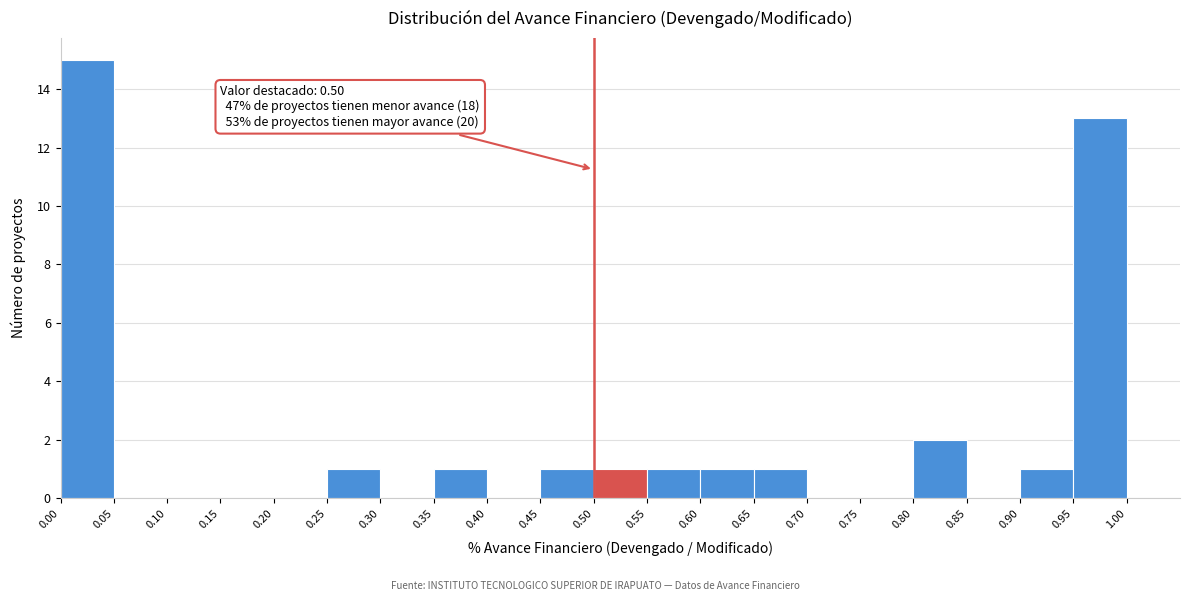

Over which range of the x-axis is the bar tallest?

0.00 to 0.05